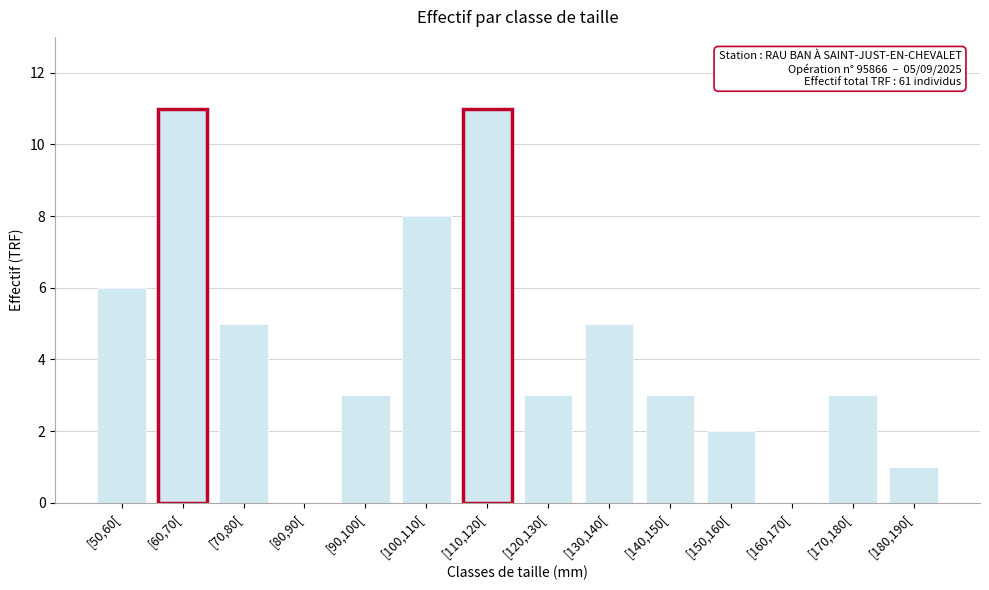

Reading left to right, transcribe all the data shown in this chart.

[50,60[=6	[60,70[=11	[70,80[=5	[80,90[=0	[90,100[=3	[100,110[=8	[110,120[=11	[120,130[=3	[130,140[=5	[140,150[=3	[150,160[=2	[160,170[=0	[170,180[=3	[180,190[=1